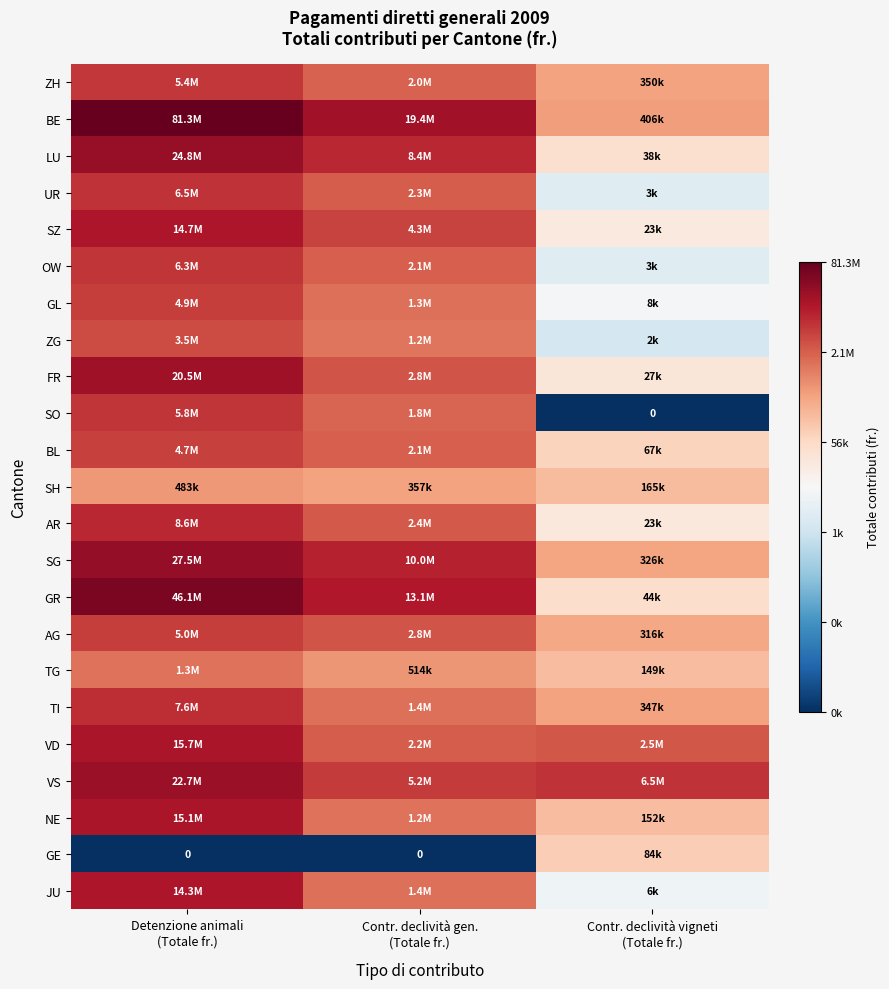

At how many categories does at least one series exceed 14?

3